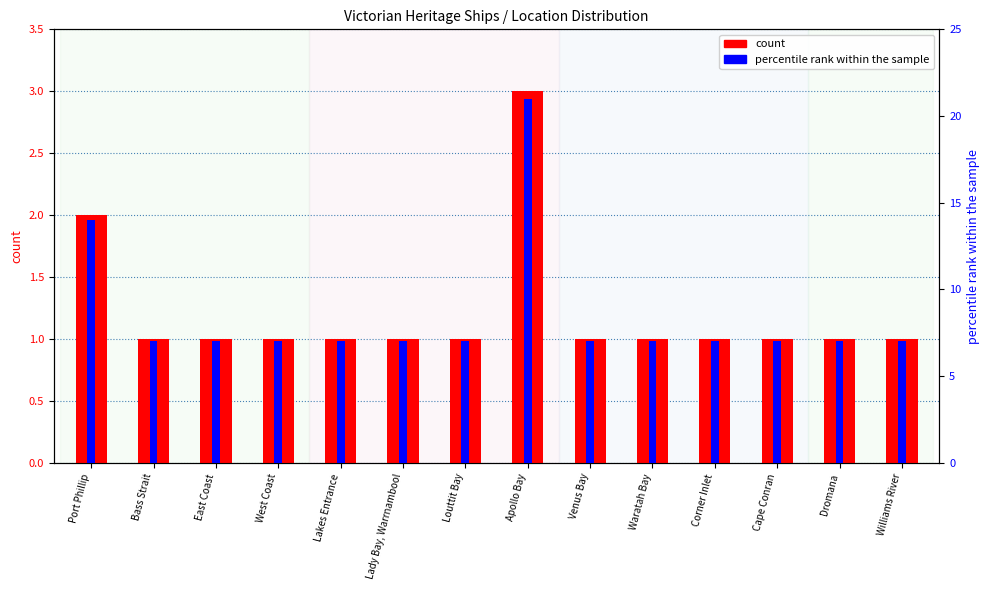

What is the minimum value shown in the chart?

1